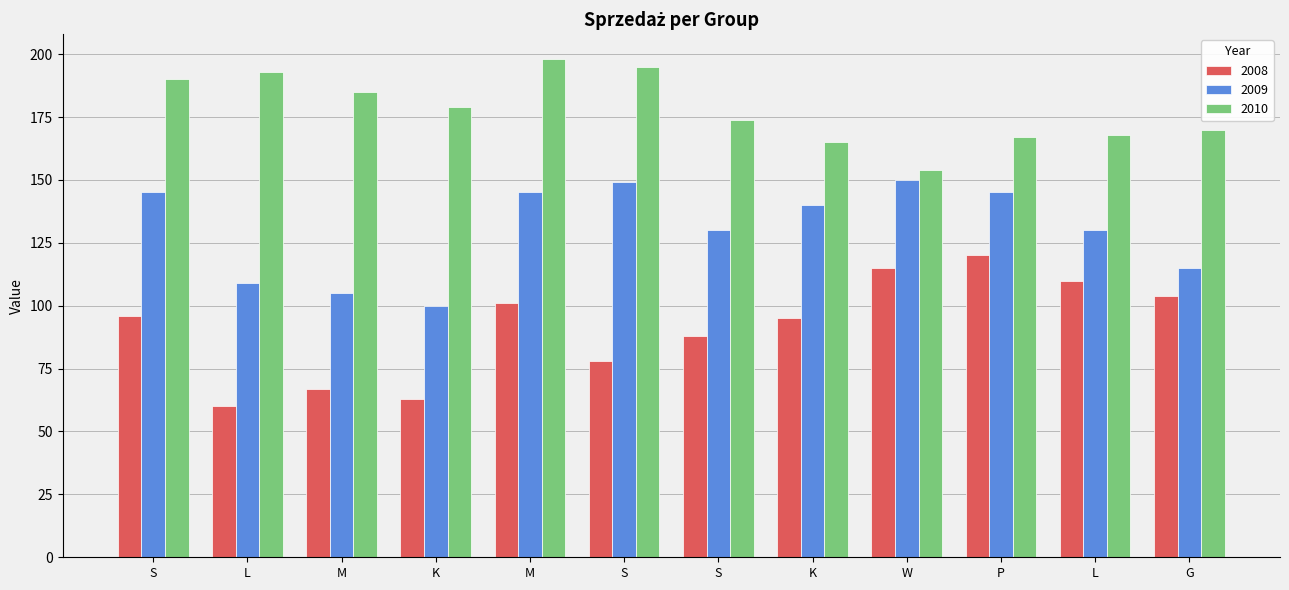

What are all the series names shown in the legend?

2008, 2009, 2010